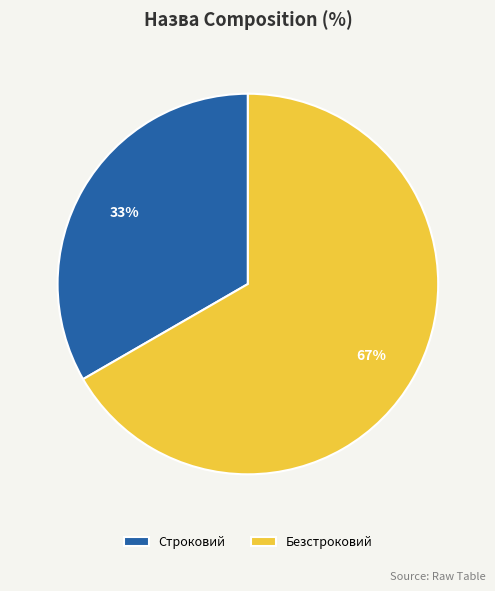

Is there a majority slice in this chart?

Yes